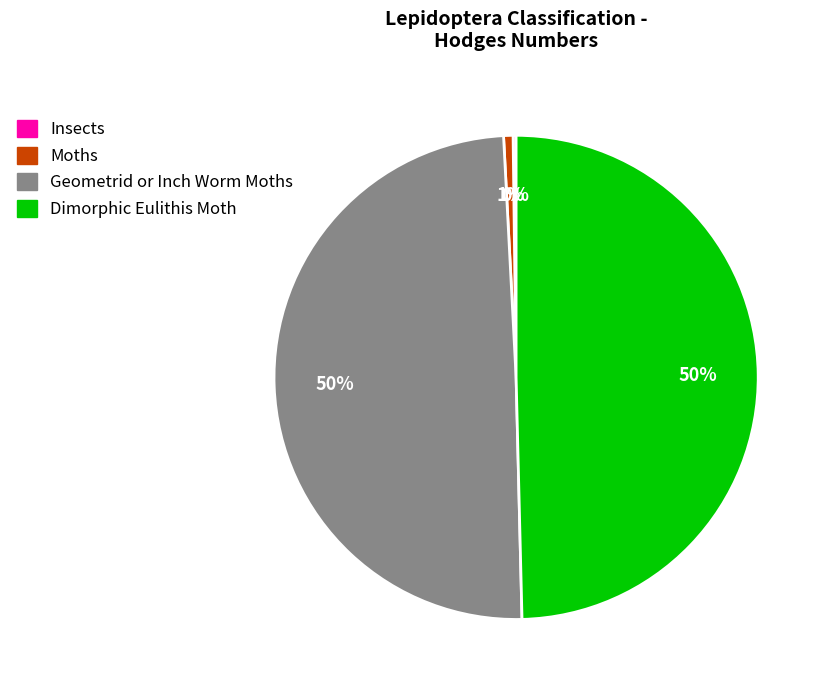

Which has a higher value, Geometrid or Inch Worm Moths or Moths?

Geometrid or Inch Worm Moths